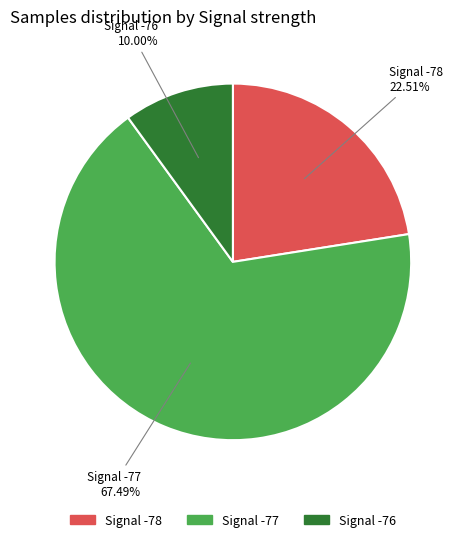

Is there a majority slice in this chart?

Yes